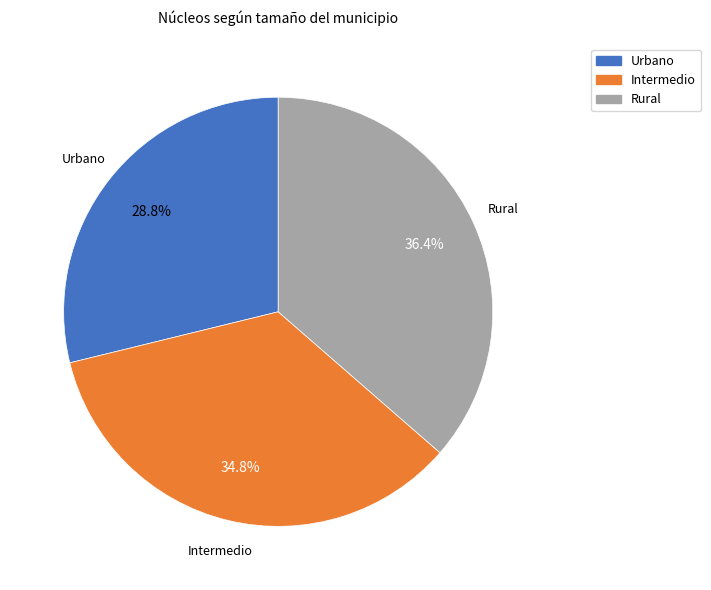

To the nearest percent, what is the difference between the largest and smallest slice percentages?

8%